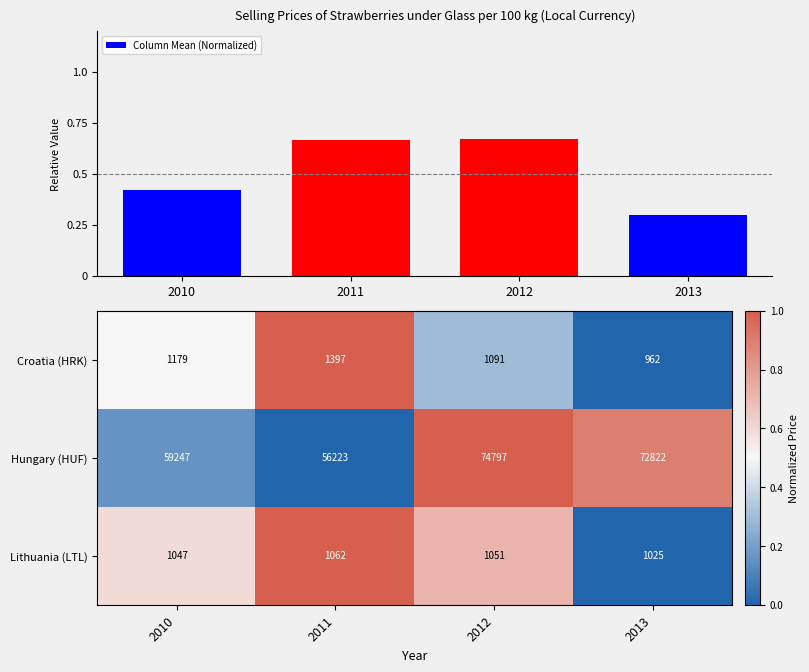

What is the difference between the Hungary (HUF) values at 2011 and 2010?

3024